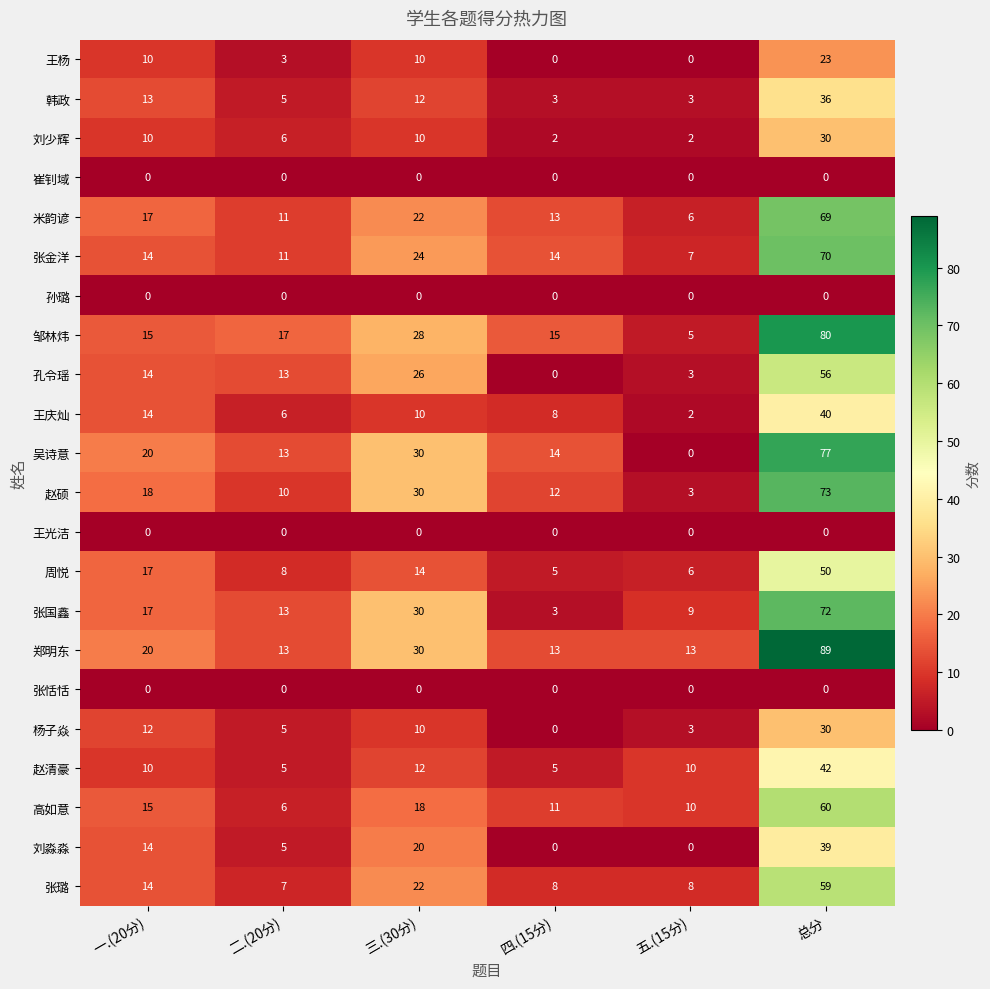

At which label does 高如意 reach its minimum?

二.(20分)